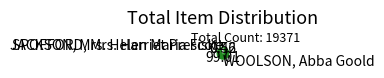

Which slice is the largest?

WOOLSON, Abba Goold